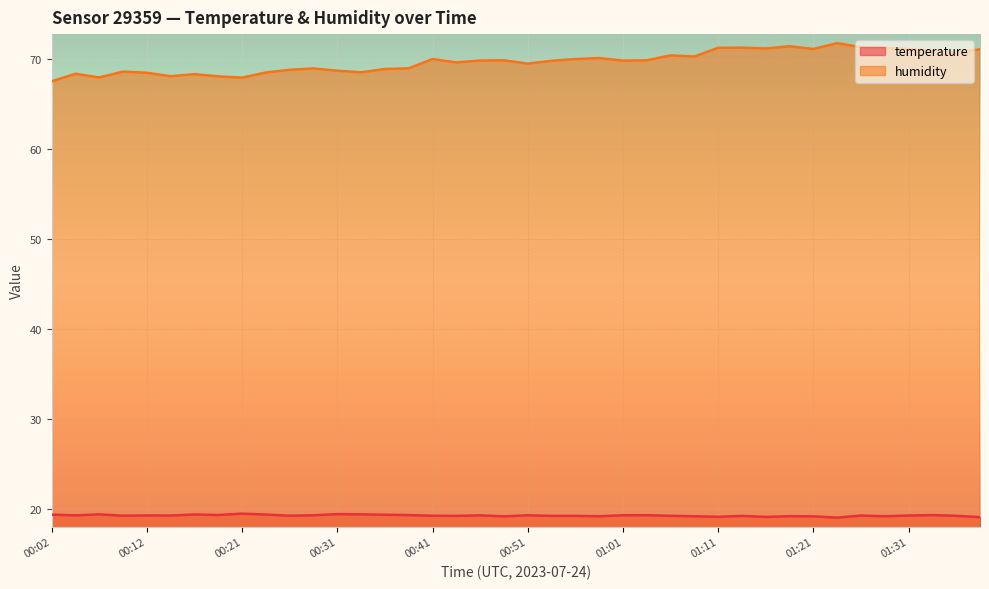

Which series has the largest range (max minus min)?

humidity